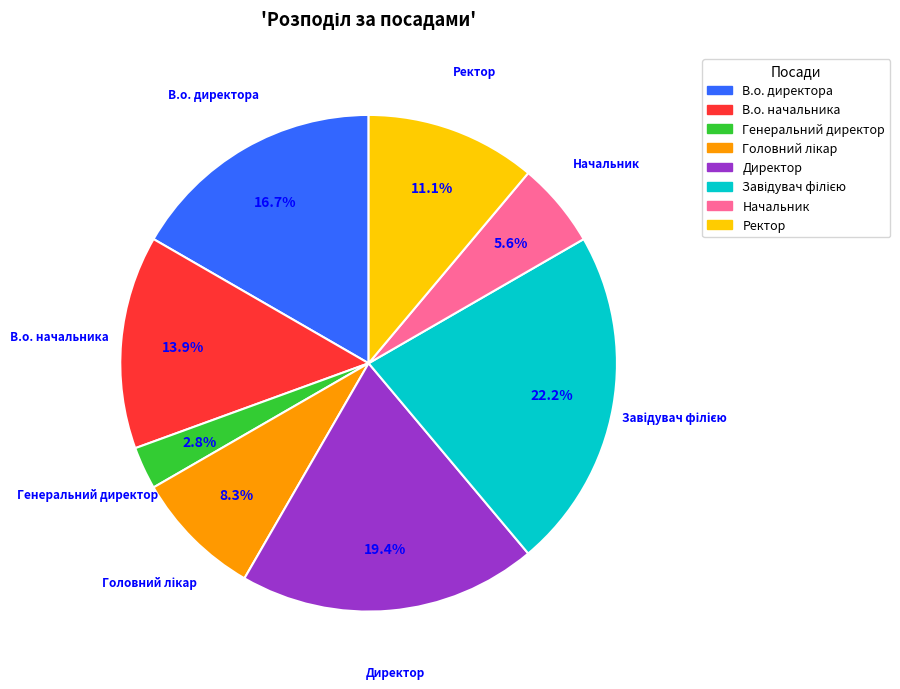

Is it true that Ректор is 11% of the pie?

True